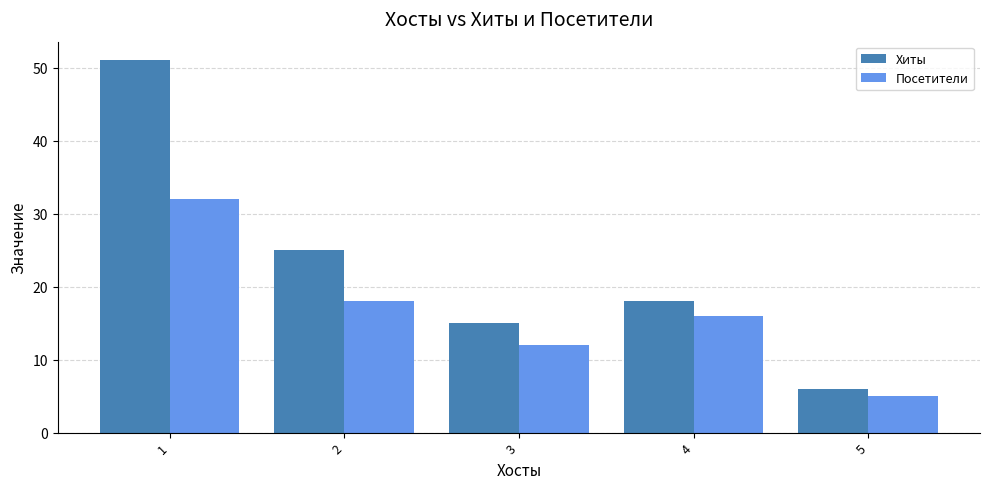

Rank the categories by Посетители value from highest to lowest.

1, 2, 4, 3, 5